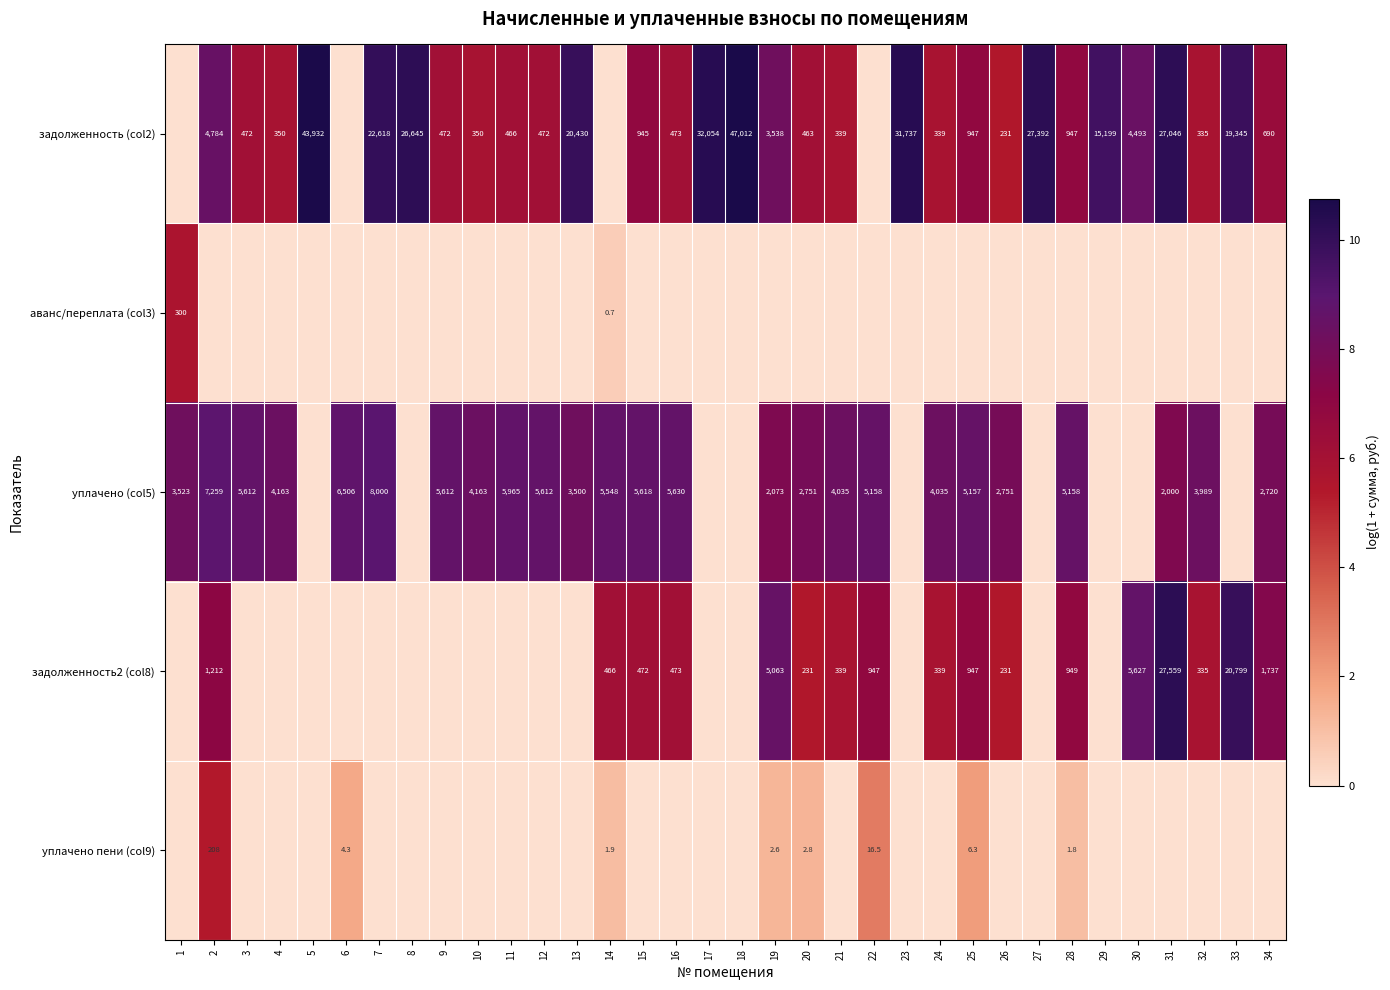

What is the sum of the уплачено (col5) values at 13 and 19?

5573.0